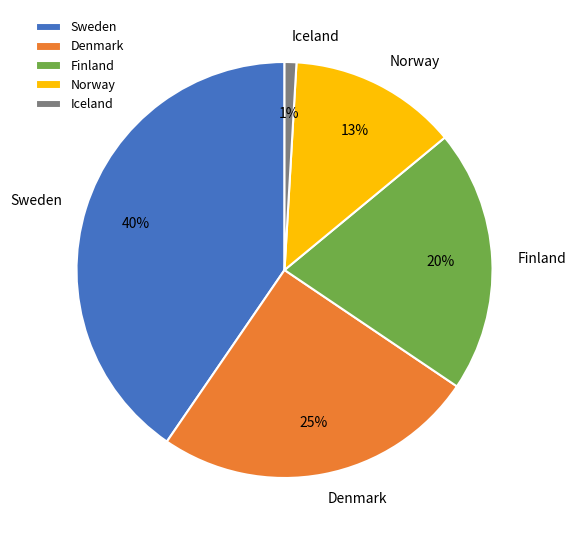

Does Denmark represent more than half of the total?

No